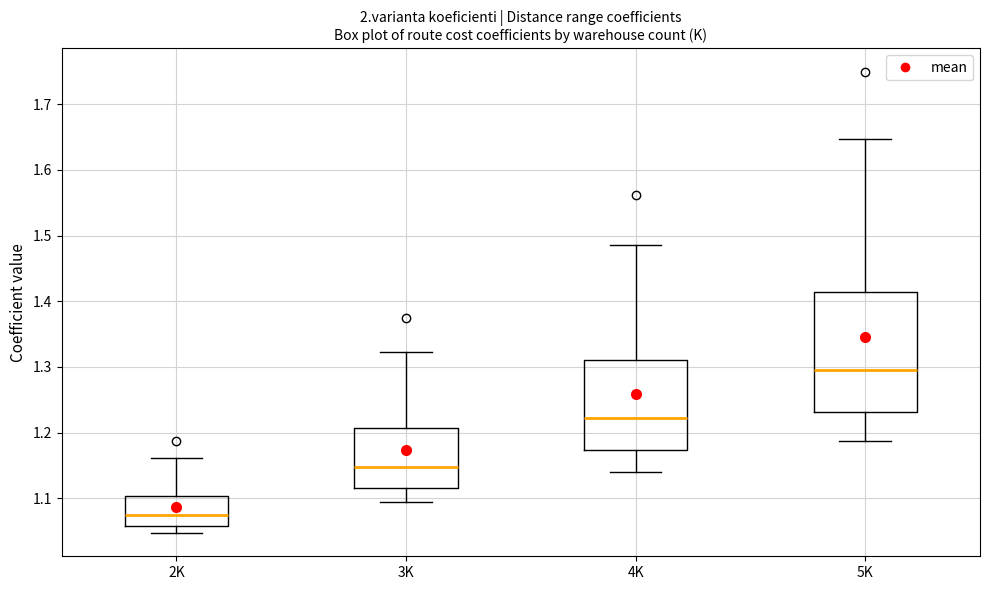

Which box's median line is the highest?

5K